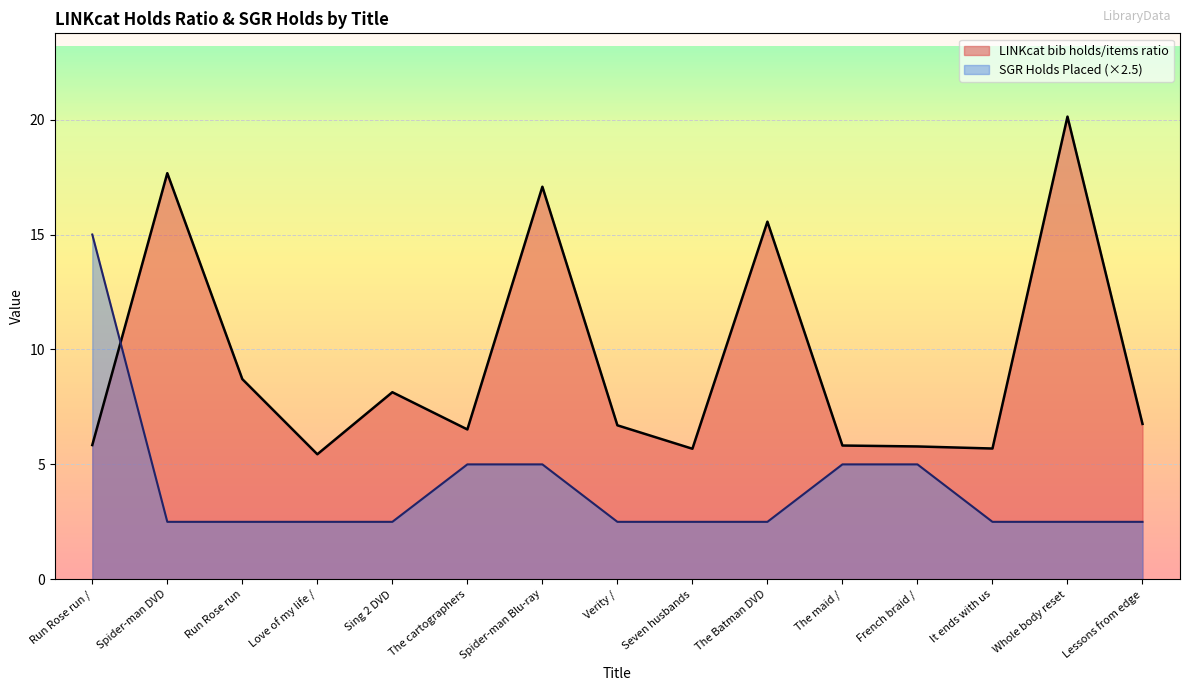

At which category does the chart reach its peak across all series?

Whole body reset